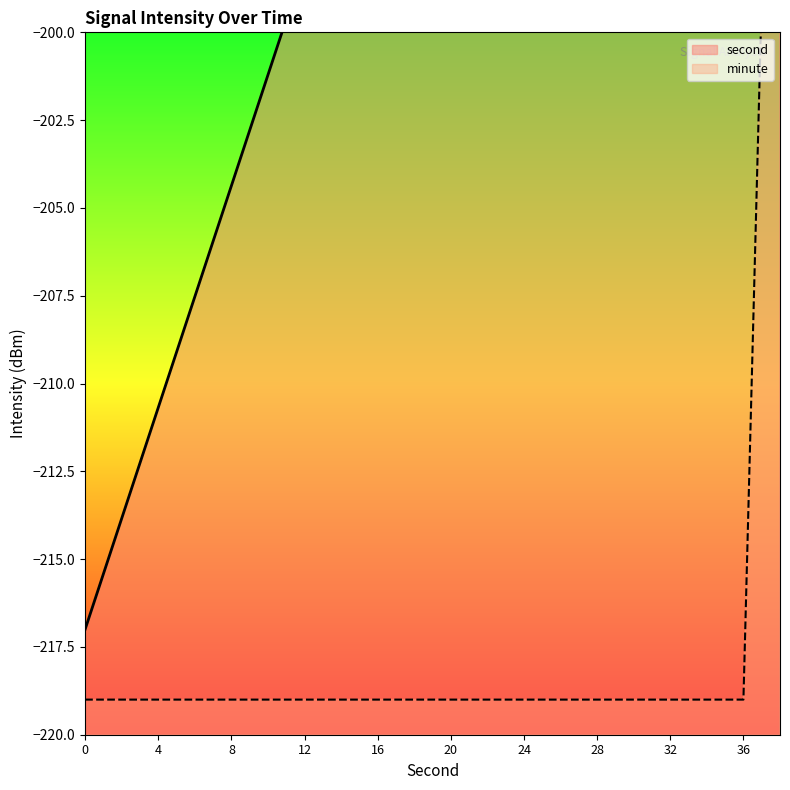

What is the difference between the maximum and minimum values in the second series?

60.0